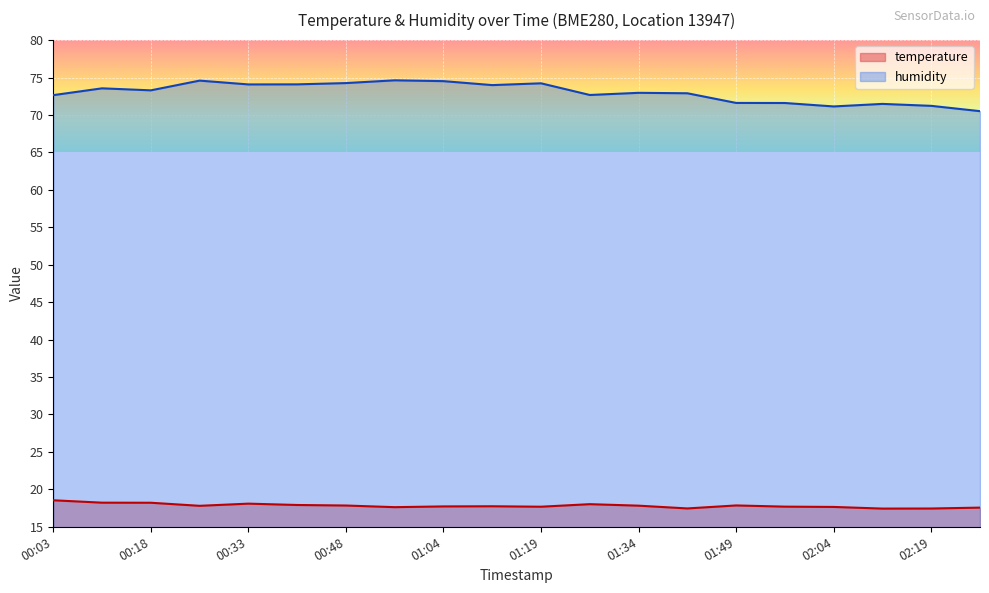

What is the sum of the temperature values at 02:27 and 01:11?

35.3